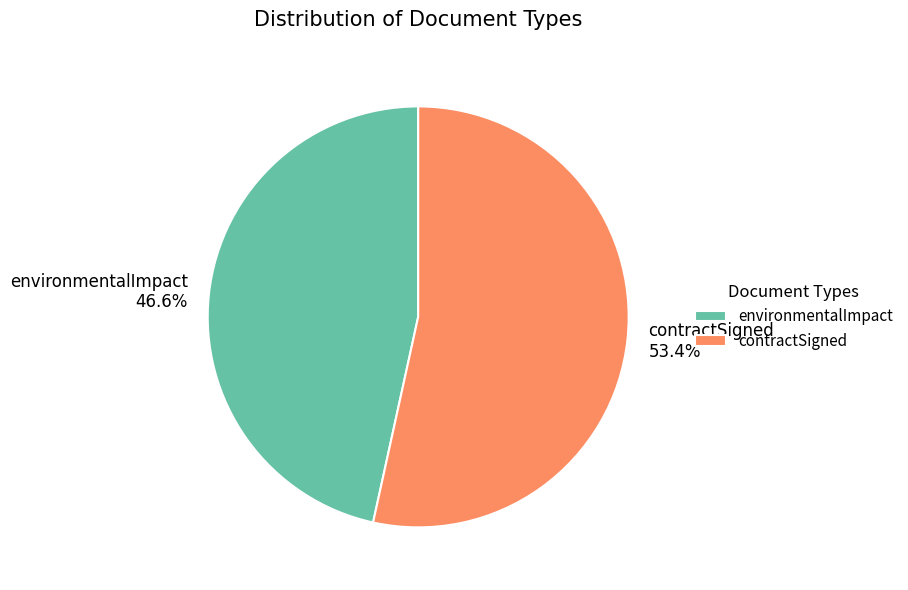

True or false: environmentalImpact accounts for 32% of the total.

False